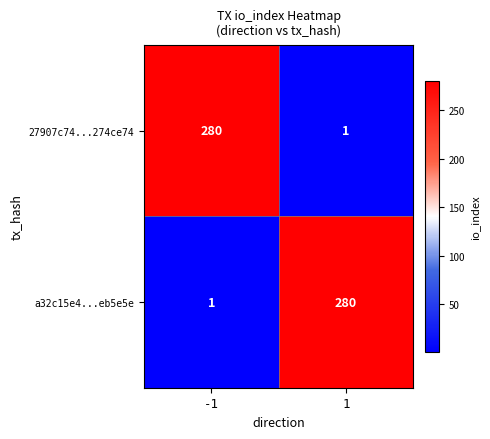

Count the number of data series in this chart.

2